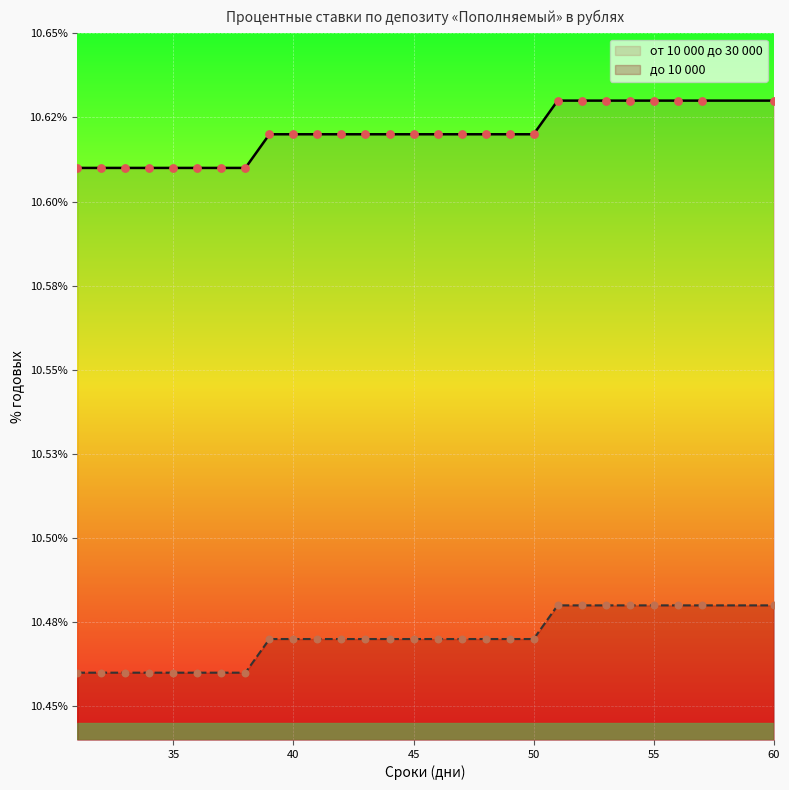

Which series contains the highest Y value?

до 10 000